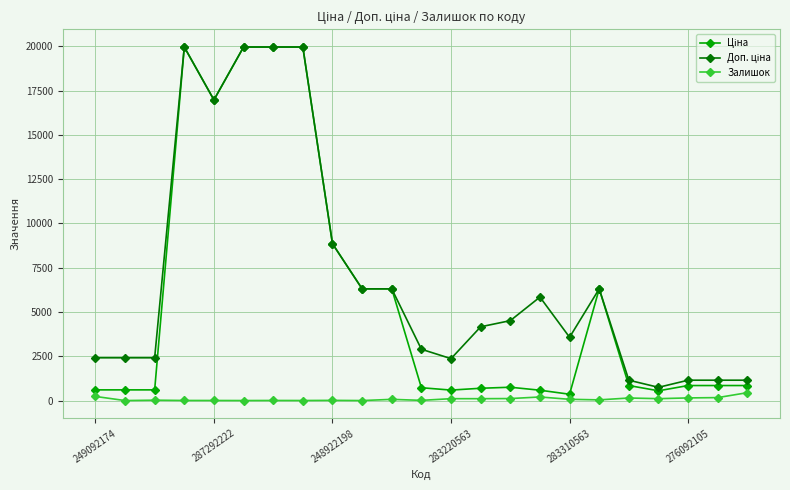

Reading right to left, list all the values displayed in this chart.

Ціна: 848.4	848.4	848.4	551.5	848.4	6308.8	357.4	584.4	752.2	694.3	591.6	724.5	6308.8	6308.8	8856.7	19964.2	19964.2	19964.2	16976.3	19964.2	603.7	603.7	603.7
Доп. ціна: 1149.7	1149.7	1149.7	747.0	1149.7	6308.8	3573.9	5843.9	4513.3	4165.6	2366.5	2897.8	6308.8	6308.8	8856.7	19964.2	19964.2	19964.2	16976.3	19964.2	2414.8	2414.8	2414.8
Залишок: 446.0	167.0	149.0	107.0	144.0	39.0	71.0	202.0	113.0	106.0	106.0	11.0	68.0	0.0	11.0	3.0	5.0	1.0	4.0	5.0	21.0	0.0	233.0